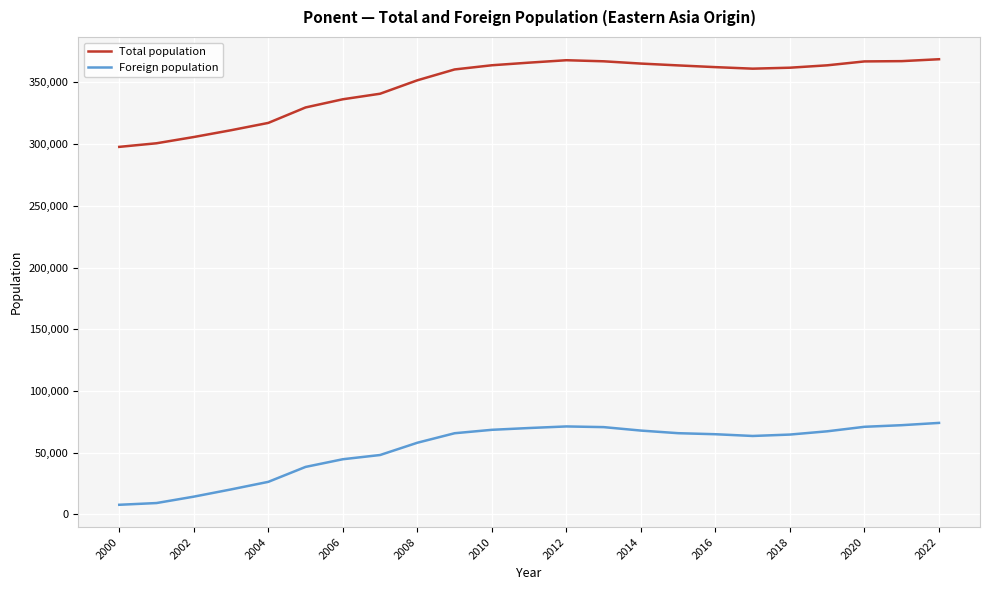

Which series has the largest range (max minus min)?

Total population